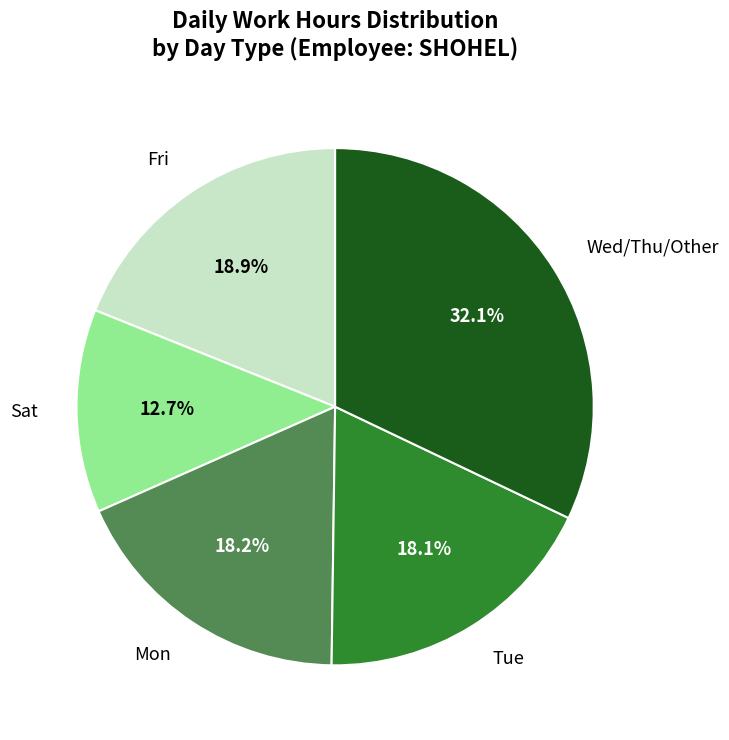

Is there any slice that represents more than half of the pie?

No